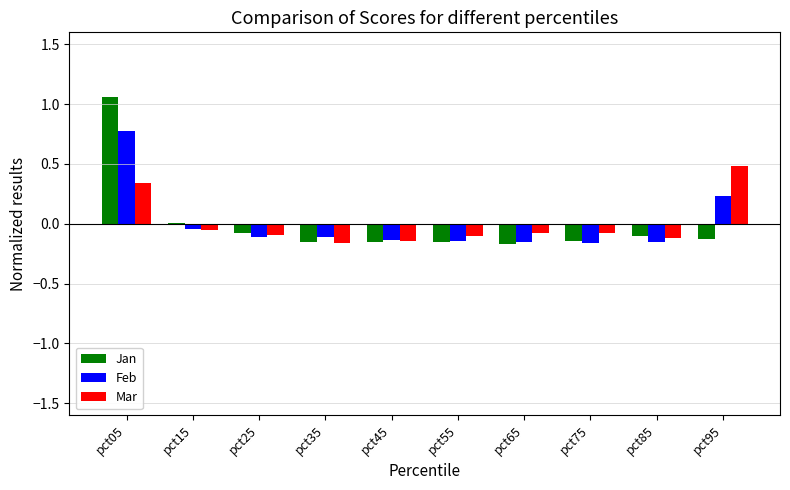

At which label does Jan reach its peak?

pct05